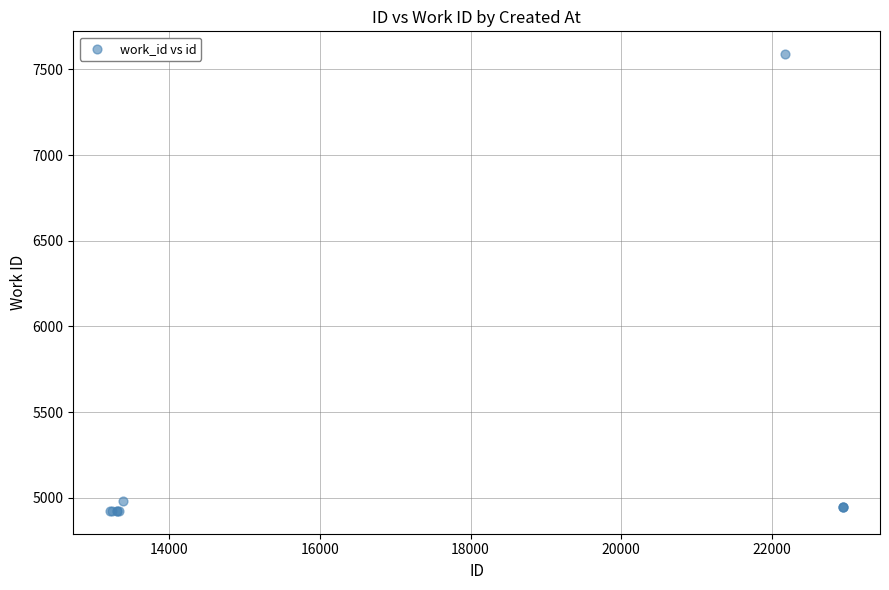

What Y value in the scatter plot is closest to 6256?

4979